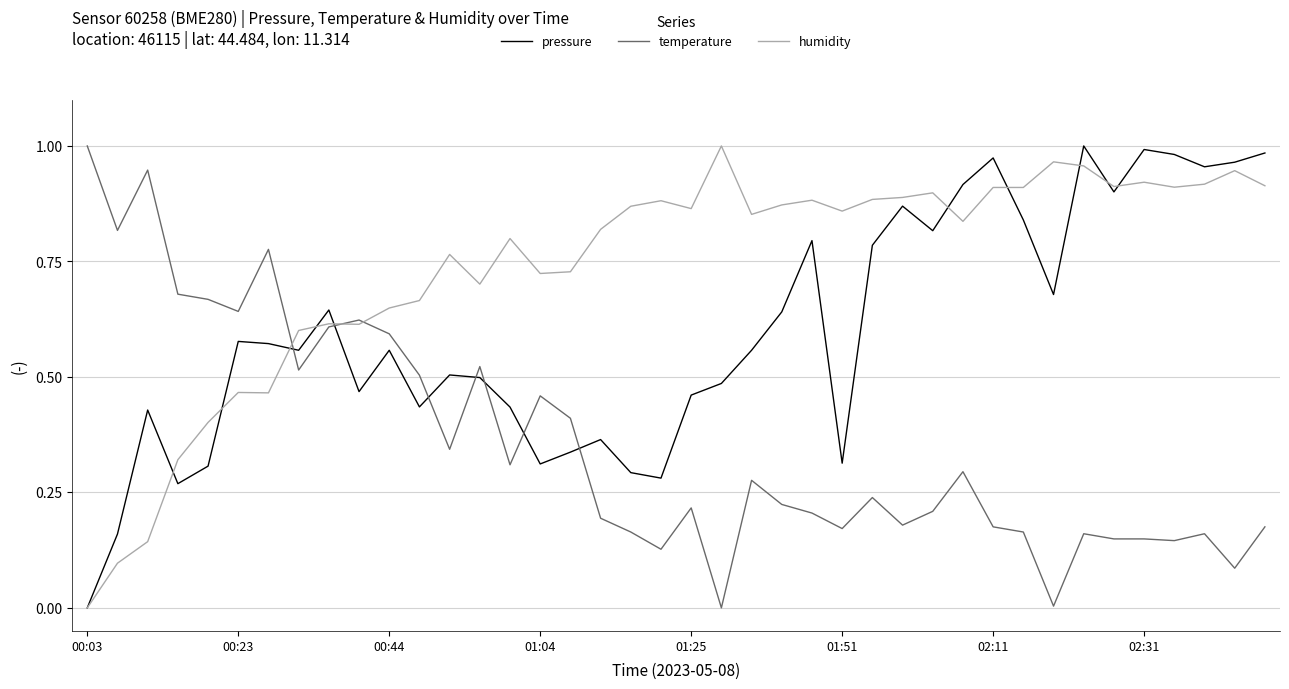

Rank the series by their average value, from lowest to highest.

temperature, pressure, humidity